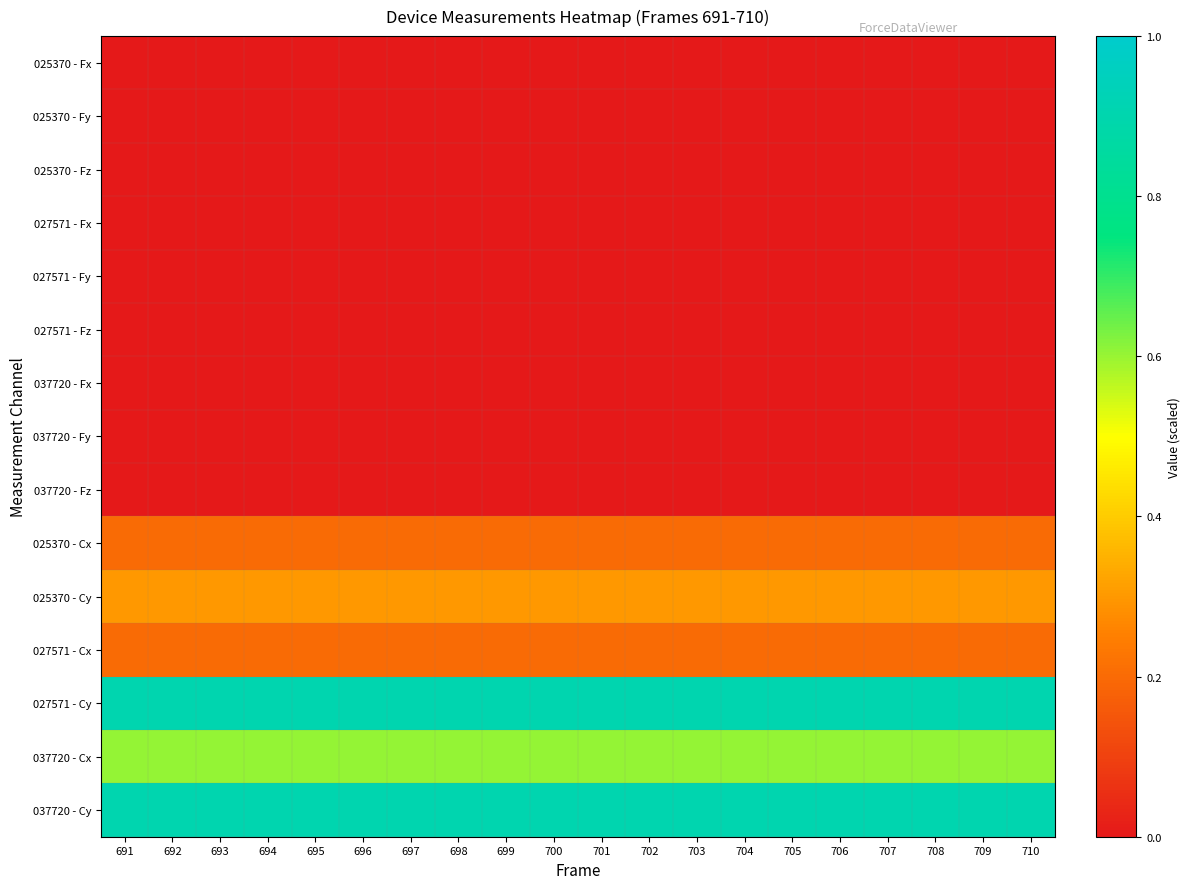

Reading right to left, transcribe all the data shown in this chart.

025370 - Fx: 710=0.0	709=0.0	708=0.0	707=0.0	706=0.0	705=0.0	704=0.0	703=0.0	702=0.0	701=0.0	700=0.0	699=0.0	698=0.0	697=0.0	696=0.0	695=0.0	694=0.0	693=0.0	692=0.0	691=0.0
025370 - Fy: 710=0.0	709=0.0	708=0.0	707=0.0	706=0.0	705=0.0	704=0.0	703=0.0	702=0.0	701=0.0	700=0.0	699=0.0	698=0.0	697=0.0	696=0.0	695=0.0	694=0.0	693=0.0	692=0.0	691=0.0
025370 - Fz: 710=0.0	709=0.0	708=0.0	707=0.0	706=0.0	705=0.0	704=0.0	703=0.0	702=0.0	701=0.0	700=0.0	699=0.0	698=0.0	697=0.0	696=0.0	695=0.0	694=0.0	693=0.0	692=0.0	691=0.0
027571 - Fx: 710=0.0	709=0.0	708=0.0	707=0.0	706=0.0	705=0.0	704=0.0	703=0.0	702=0.0	701=0.0	700=0.0	699=0.0	698=0.0	697=0.0	696=0.0	695=0.0	694=0.0	693=0.0	692=0.0	691=0.0
027571 - Fy: 710=0.0	709=0.0	708=0.0	707=0.0	706=0.0	705=0.0	704=0.0	703=0.0	702=0.0	701=0.0	700=0.0	699=0.0	698=0.0	697=0.0	696=0.0	695=0.0	694=0.0	693=0.0	692=0.0	691=0.0
027571 - Fz: 710=0.0	709=0.0	708=0.0	707=0.0	706=0.0	705=0.0	704=0.0	703=0.0	702=0.0	701=0.0	700=0.0	699=0.0	698=0.0	697=0.0	696=0.0	695=0.0	694=0.0	693=0.0	692=0.0	691=0.0
037720 - Fx: 710=0.0	709=0.0	708=0.0	707=0.0	706=0.0	705=0.0	704=0.0	703=0.0	702=0.0	701=0.0	700=0.0	699=0.0	698=0.0	697=0.0	696=0.0	695=0.0	694=0.0	693=0.0	692=0.0	691=0.0
037720 - Fy: 710=0.0	709=0.0	708=0.0	707=0.0	706=0.0	705=0.0	704=0.0	703=0.0	702=0.0	701=0.0	700=0.0	699=0.0	698=0.0	697=0.0	696=0.0	695=0.0	694=0.0	693=0.0	692=0.0	691=0.0
037720 - Fz: 710=0.0	709=0.0	708=0.0	707=0.0	706=0.0	705=0.0	704=0.0	703=0.0	702=0.0	701=0.0	700=0.0	699=0.0	698=0.0	697=0.0	696=0.0	695=0.0	694=0.0	693=0.0	692=0.0	691=0.0
025370 - Cx: 710=0.2	709=0.2	708=0.2	707=0.2	706=0.2	705=0.2	704=0.2	703=0.2	702=0.2	701=0.2	700=0.2	699=0.2	698=0.2	697=0.2	696=0.2	695=0.2	694=0.2	693=0.2	692=0.2	691=0.2
025370 - Cy: 710=0.3	709=0.3	708=0.3	707=0.3	706=0.3	705=0.3	704=0.3	703=0.3	702=0.3	701=0.3	700=0.3	699=0.3	698=0.3	697=0.3	696=0.3	695=0.3	694=0.3	693=0.3	692=0.3	691=0.3
027571 - Cx: 710=0.2	709=0.2	708=0.2	707=0.2	706=0.2	705=0.2	704=0.2	703=0.2	702=0.2	701=0.2	700=0.2	699=0.2	698=0.2	697=0.2	696=0.2	695=0.2	694=0.2	693=0.2	692=0.2	691=0.2
027571 - Cy: 710=0.9	709=0.9	708=0.9	707=0.9	706=0.9	705=0.9	704=0.9	703=0.9	702=0.9	701=0.9	700=0.9	699=0.9	698=0.9	697=0.9	696=0.9	695=0.9	694=0.9	693=0.9	692=0.9	691=0.9
037720 - Cx: 710=0.6	709=0.6	708=0.6	707=0.6	706=0.6	705=0.6	704=0.6	703=0.6	702=0.6	701=0.6	700=0.6	699=0.6	698=0.6	697=0.6	696=0.6	695=0.6	694=0.6	693=0.6	692=0.6	691=0.6
037720 - Cy: 710=0.9	709=0.9	708=0.9	707=0.9	706=0.9	705=0.9	704=0.9	703=0.9	702=0.9	701=0.9	700=0.9	699=0.9	698=0.9	697=0.9	696=0.9	695=0.9	694=0.9	693=0.9	692=0.9	691=0.9